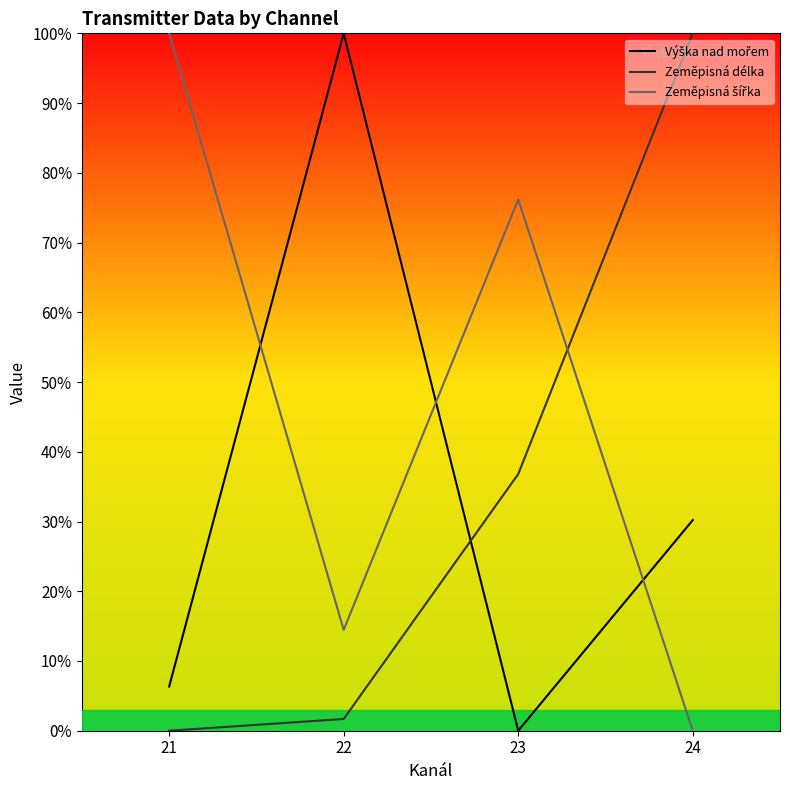

What is the difference between the second highest and second lowest values in the Výška nad mořem series?

23.9